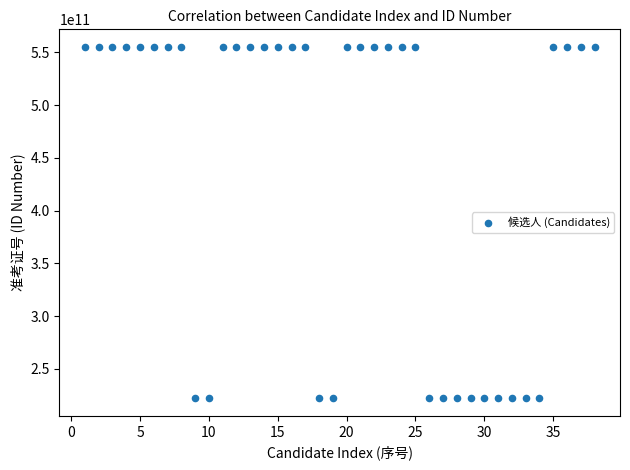

What is the range of X values (max minus min)?

37